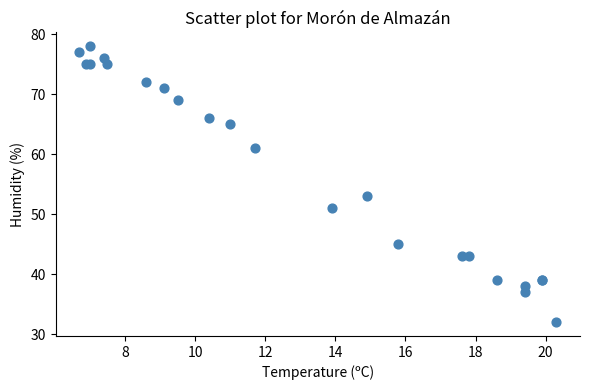

What Y value in the scatter plot is closest to 55?

53